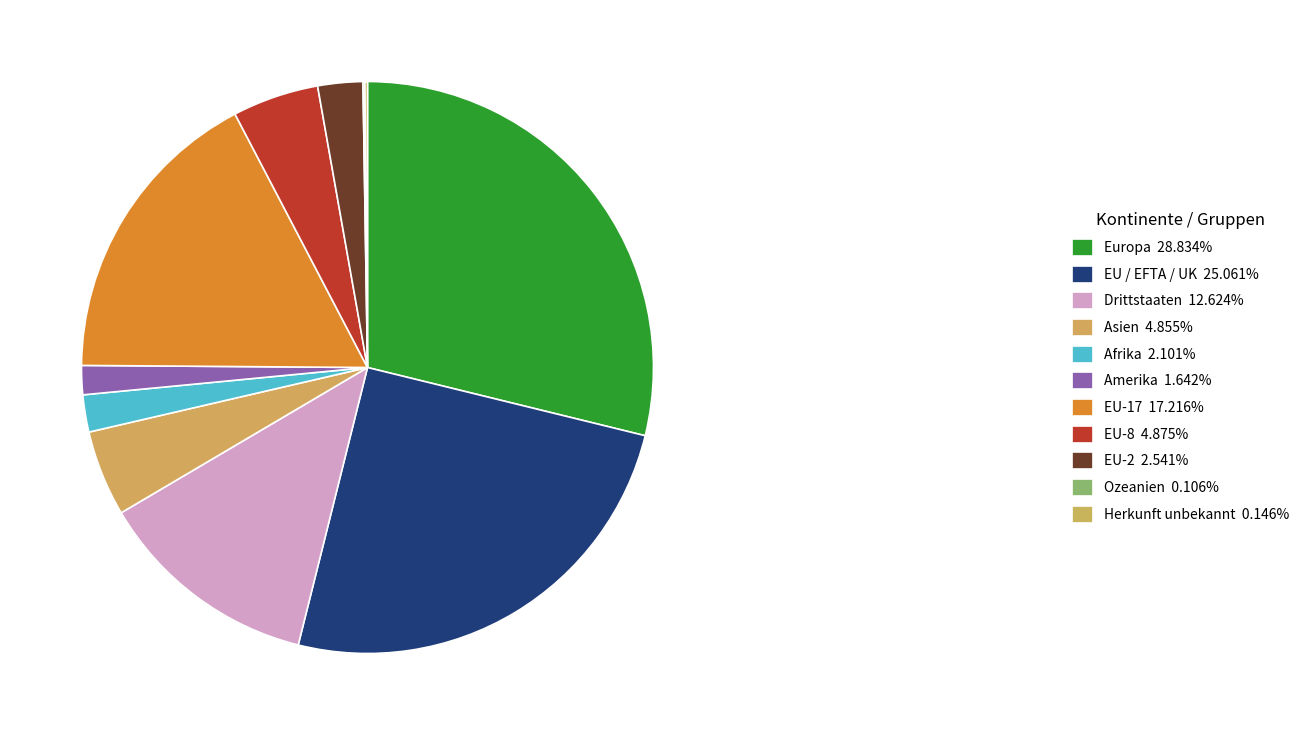

Which category has the biggest portion of the pie?

Europa